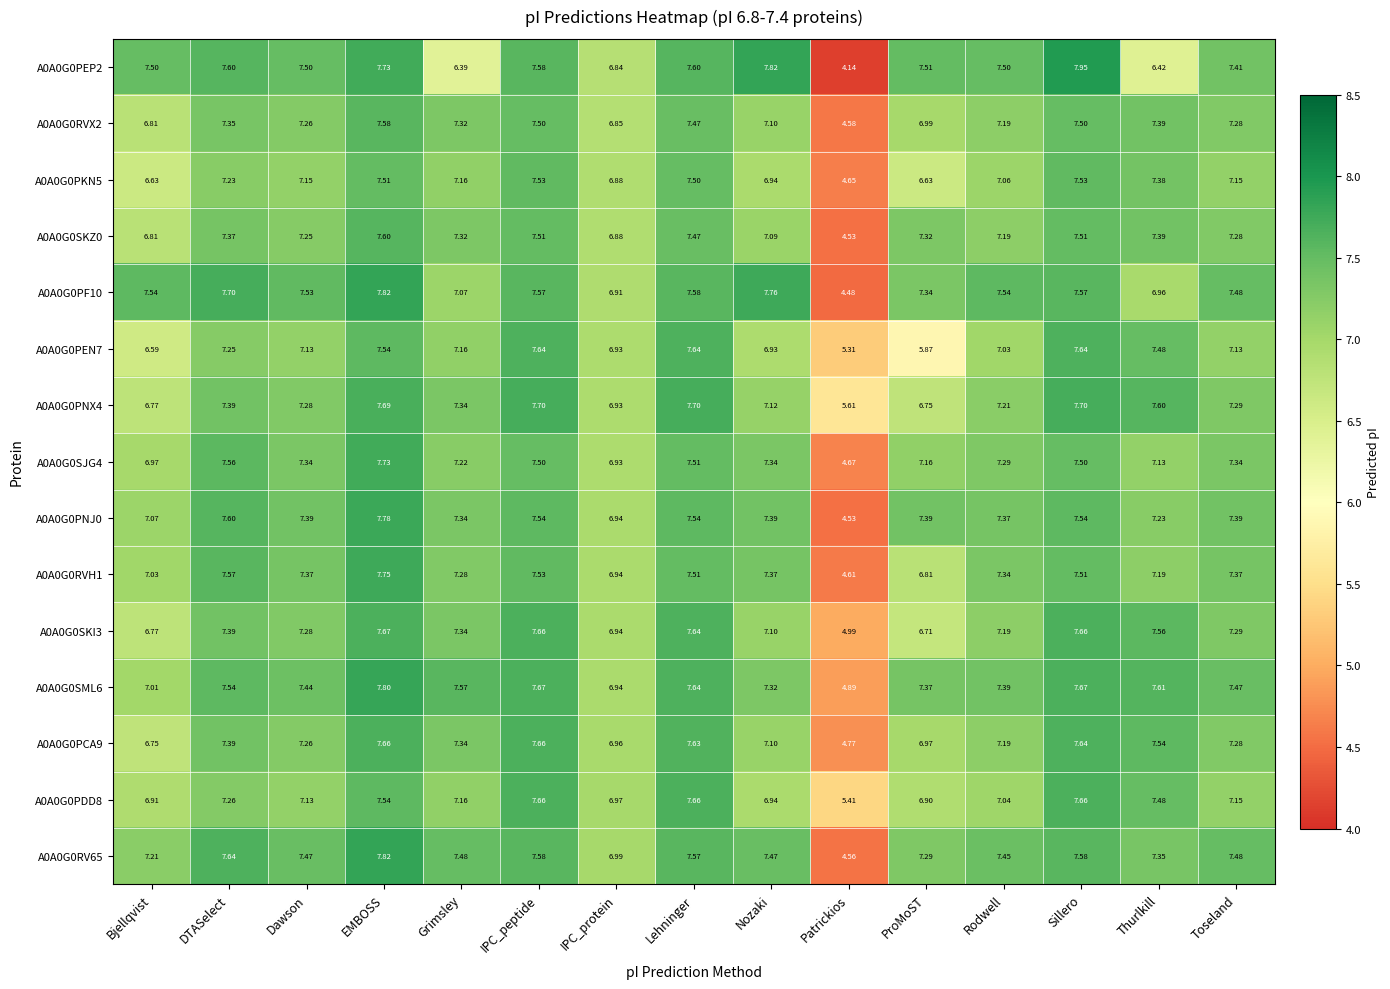

Between Dawson and Grimsley, which series saw the biggest shift?

A0A0G0PEP2